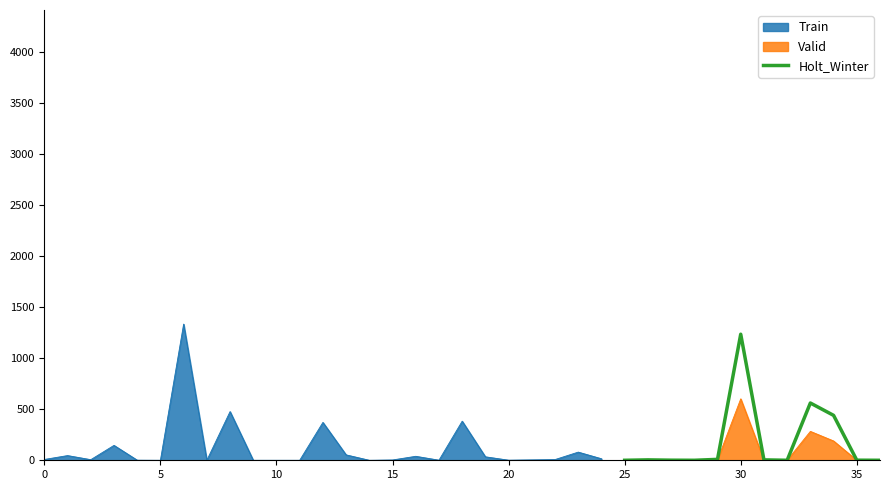

What is the highest value of the Valid series?

602